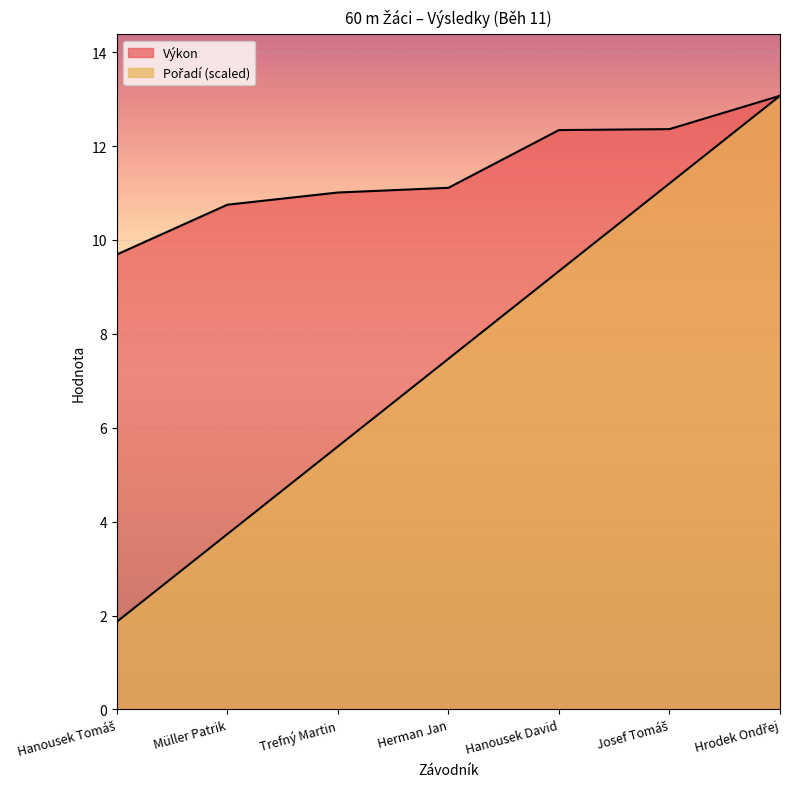

How many lines are shown in the chart?

2